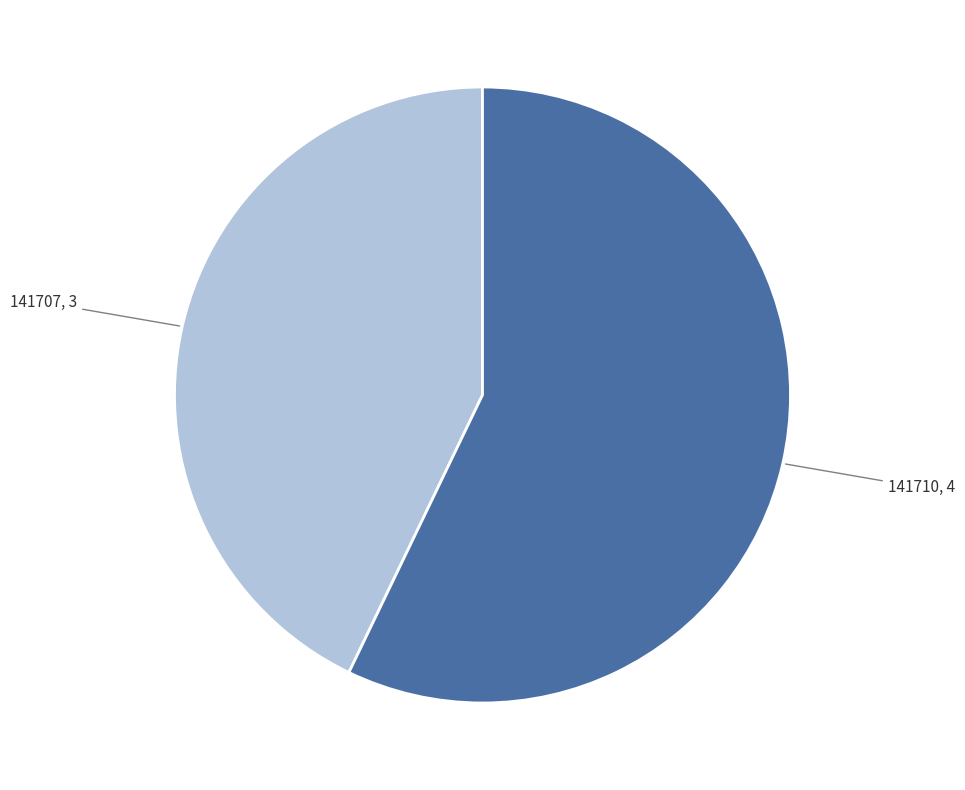

Which category accounts for the majority?

141710